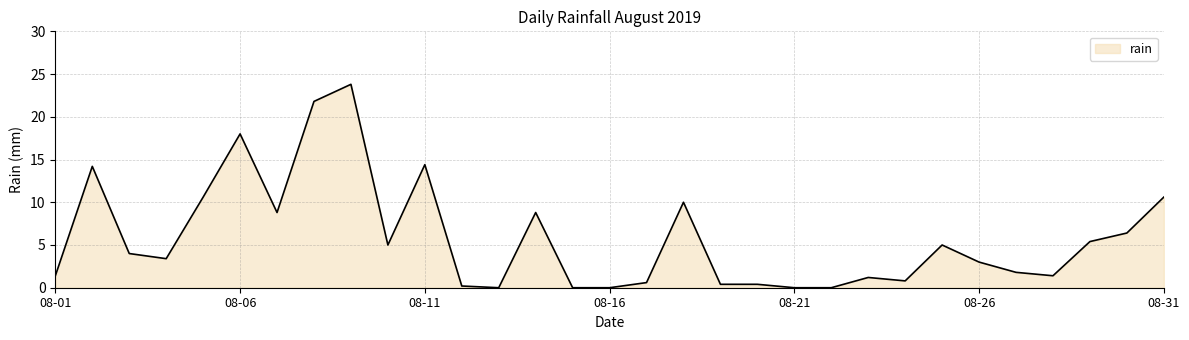

What is the maximum value shown in the chart?

23.8